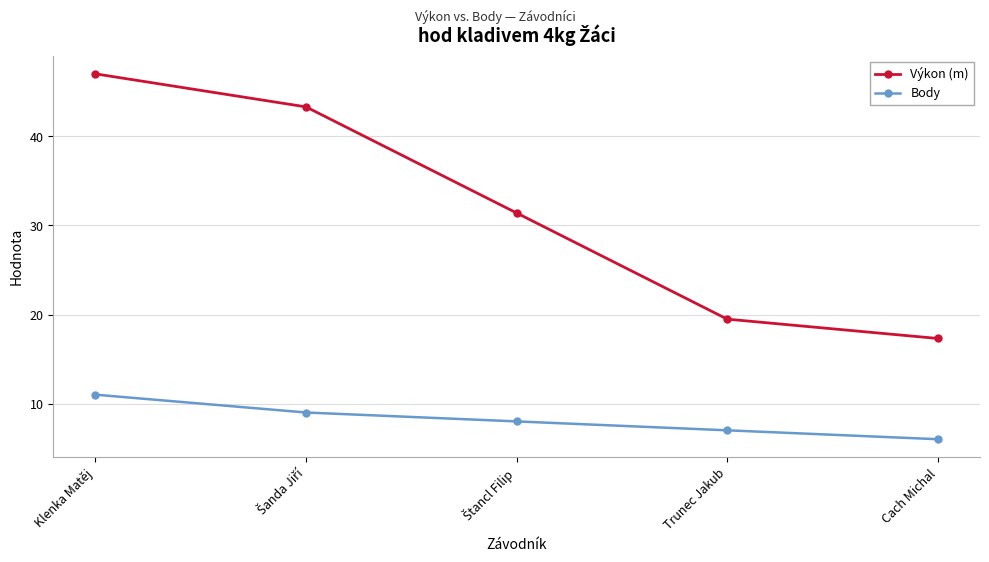

Between Klenka Matěj and Cach Michal, which series saw the biggest shift?

Výkon (m)